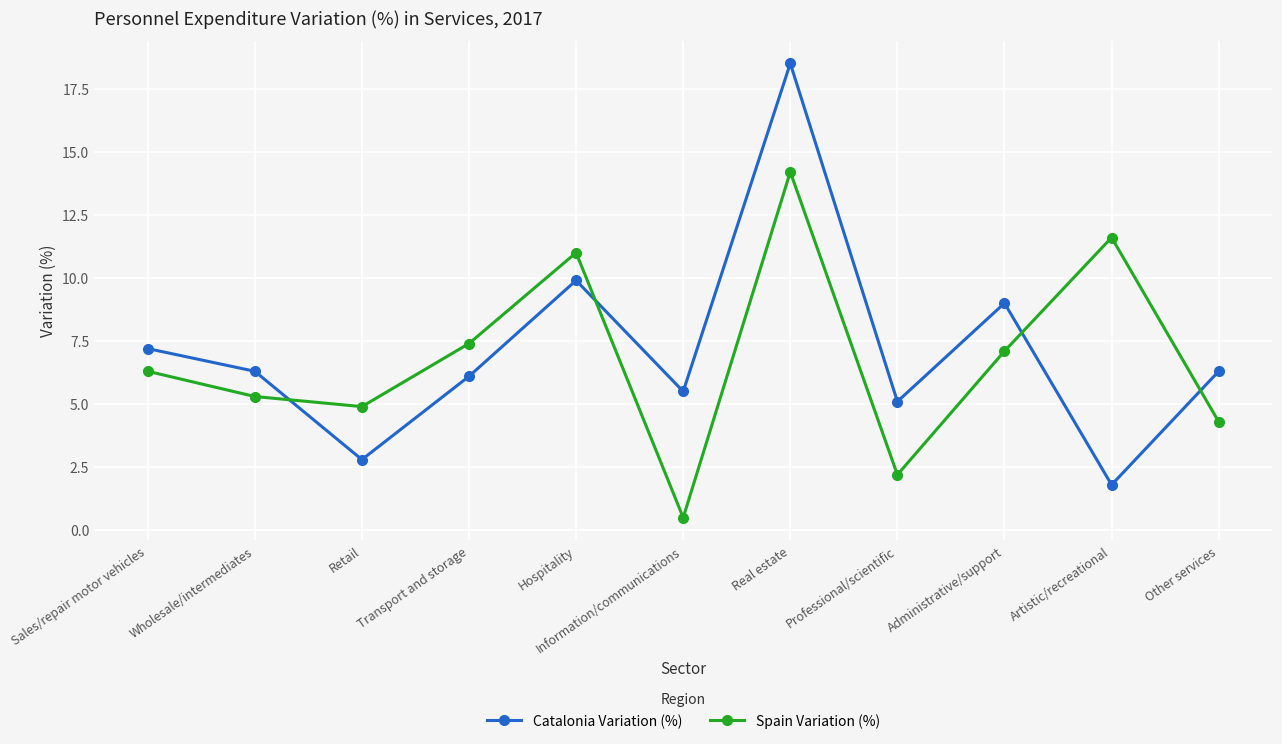

What position from the left is Retail?

3